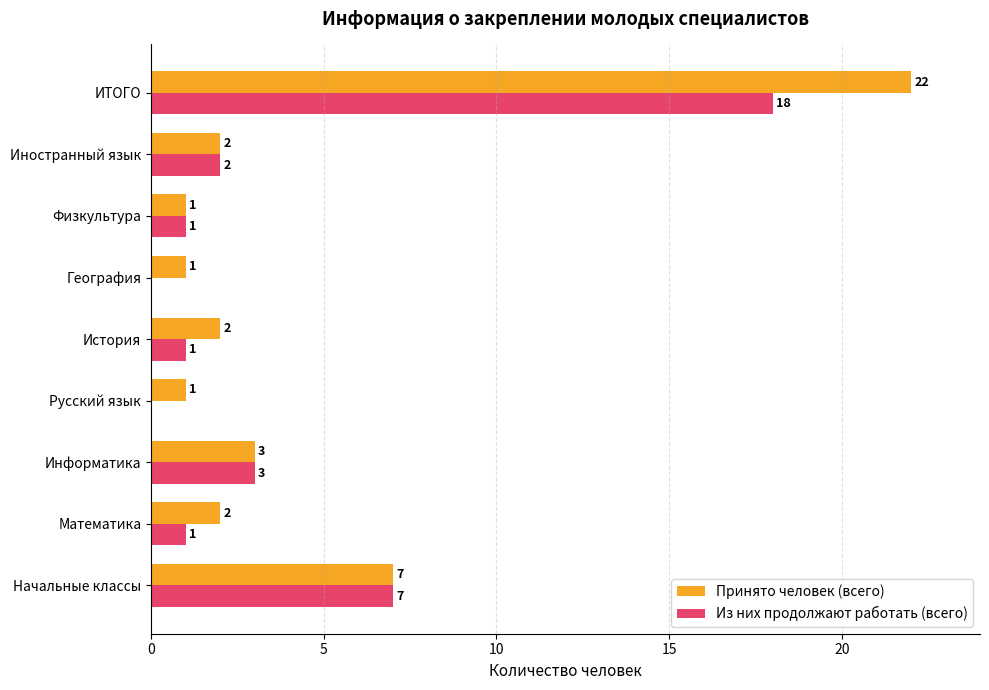

At which label is Из них продолжают работать (всего) closest to 9?

Начальные классы